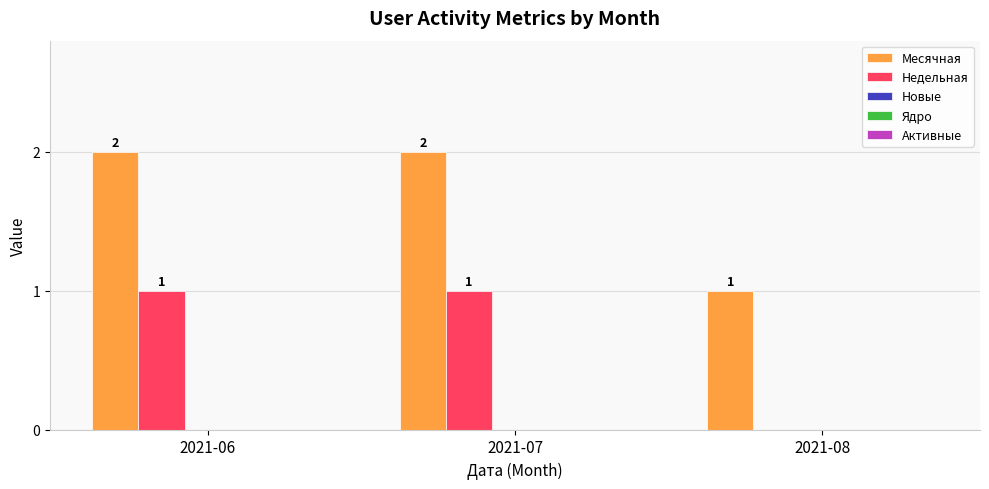

How many Недельная values are between 0 and 1?

3